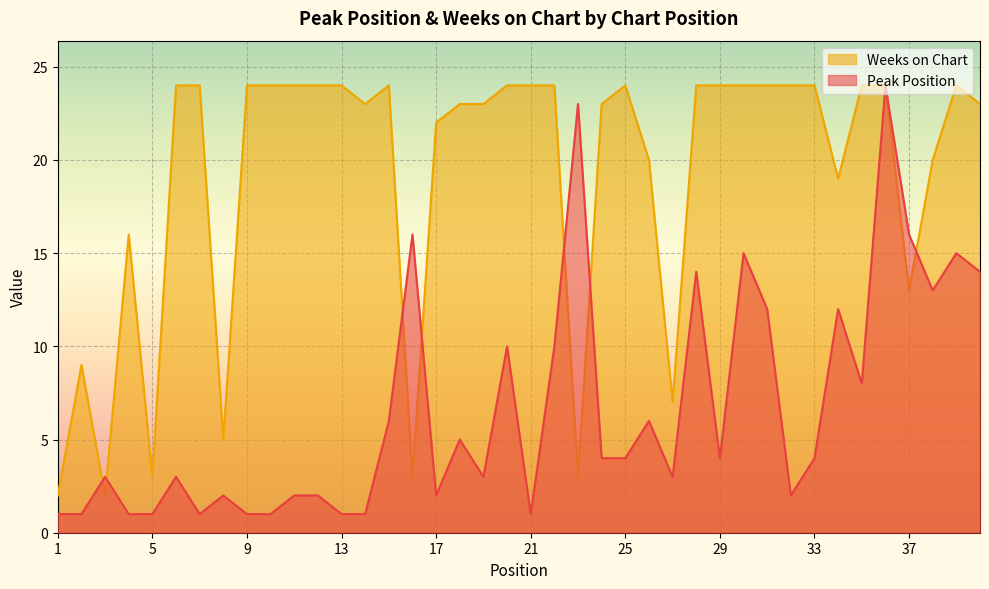

Read the Weeks on Chart value at 14, to the nearest 10.

20